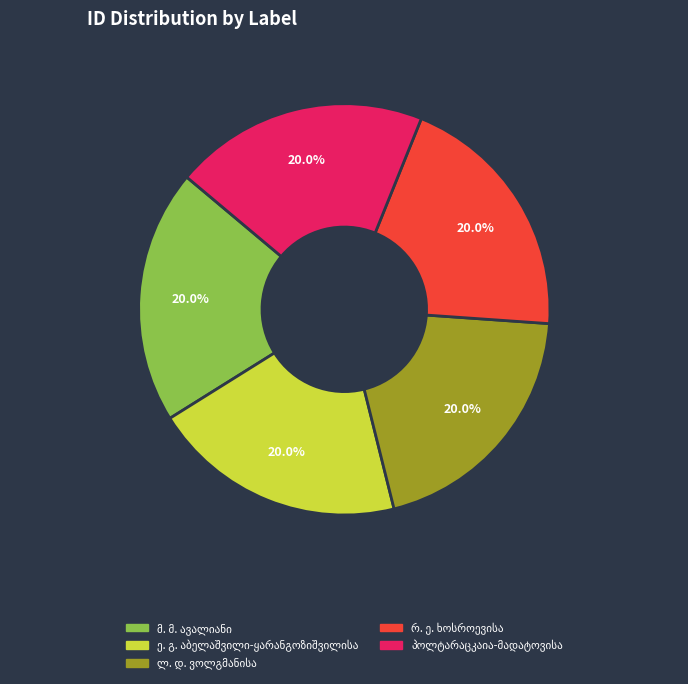

Does any single category account for the majority?

No